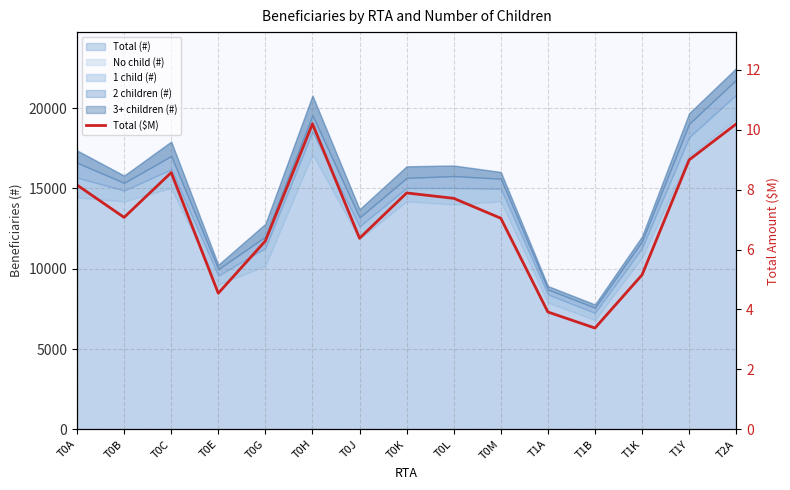

Reading right to left, extract all data points from this chart.

T2A=10.2	T1Y=9.0	T1K=5.2	T1B=3.4	T1A=3.9	T0M=7.0	T0L=7.7	T0K=7.9	T0J=6.4	T0H=10.2	T0G=6.3	T0E=4.5	T0C=8.6	T0B=7.1	T0A=8.2